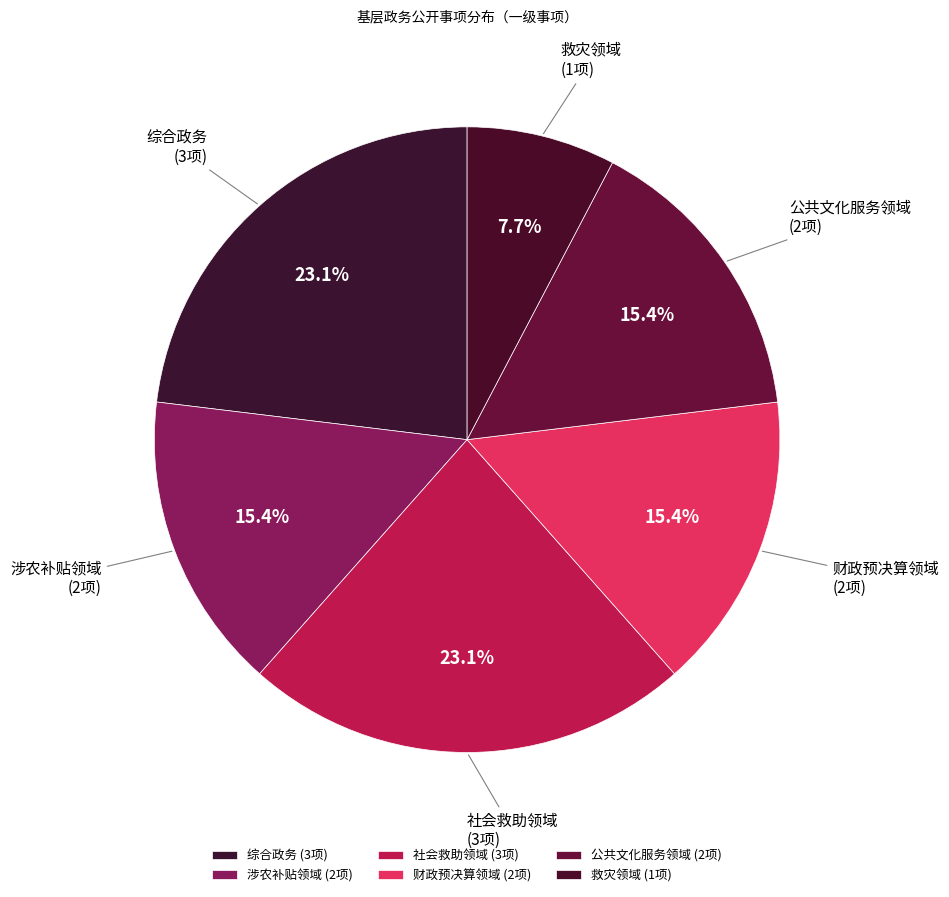

True or false: 救灾领域 accounts for 8% of the total.

True